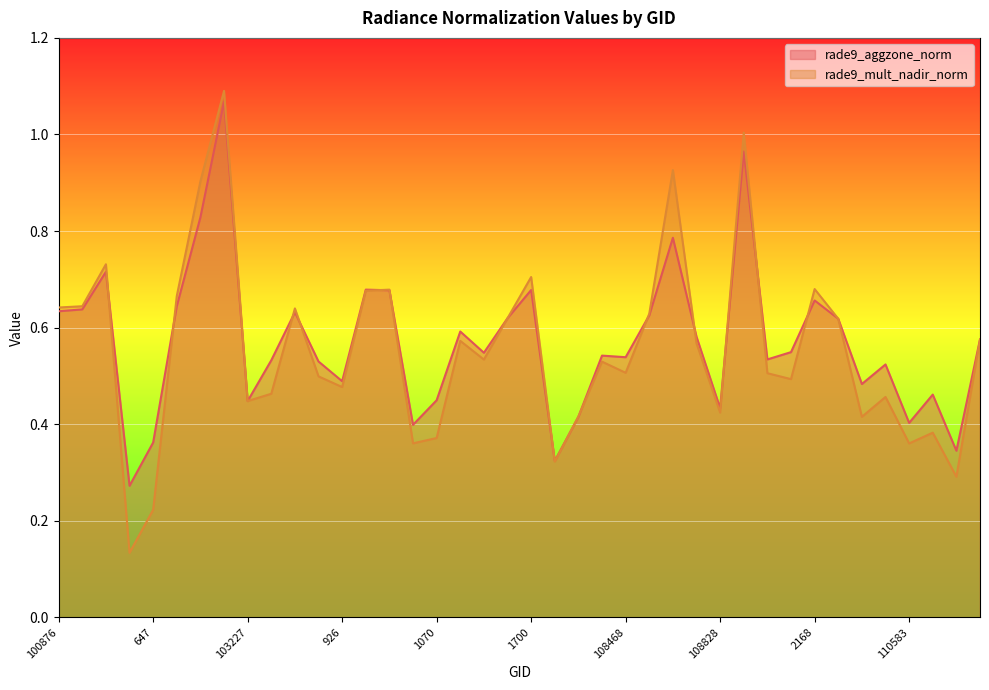

Rank the series at 1880 from highest to lowest value.

rade9_aggzone_norm, rade9_mult_nadir_norm